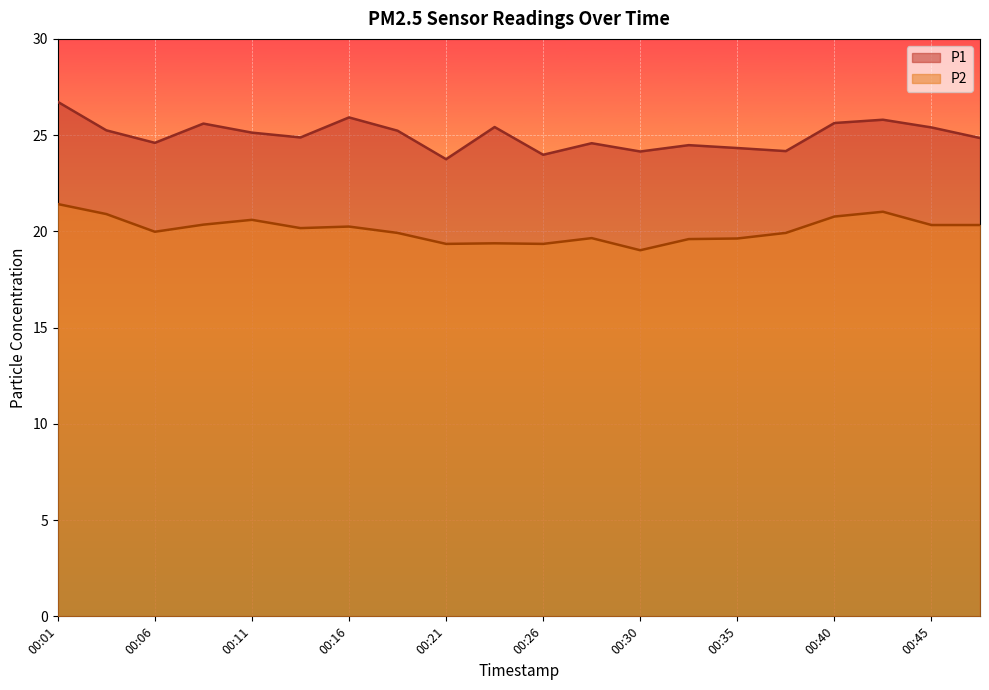

What is the difference between the maximum and second lowest values in the P1 series?

2.8